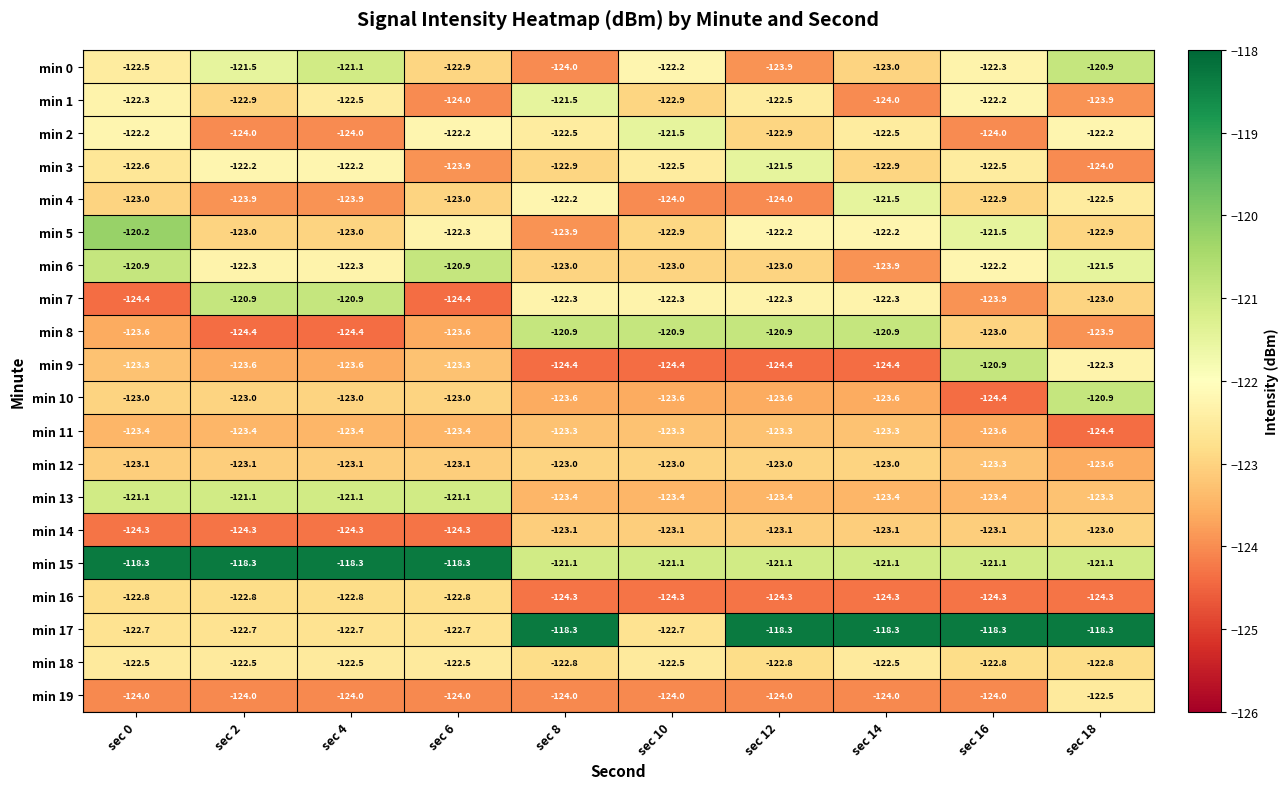

Is it true that min 19 equals -69.9 at sec 8?

False